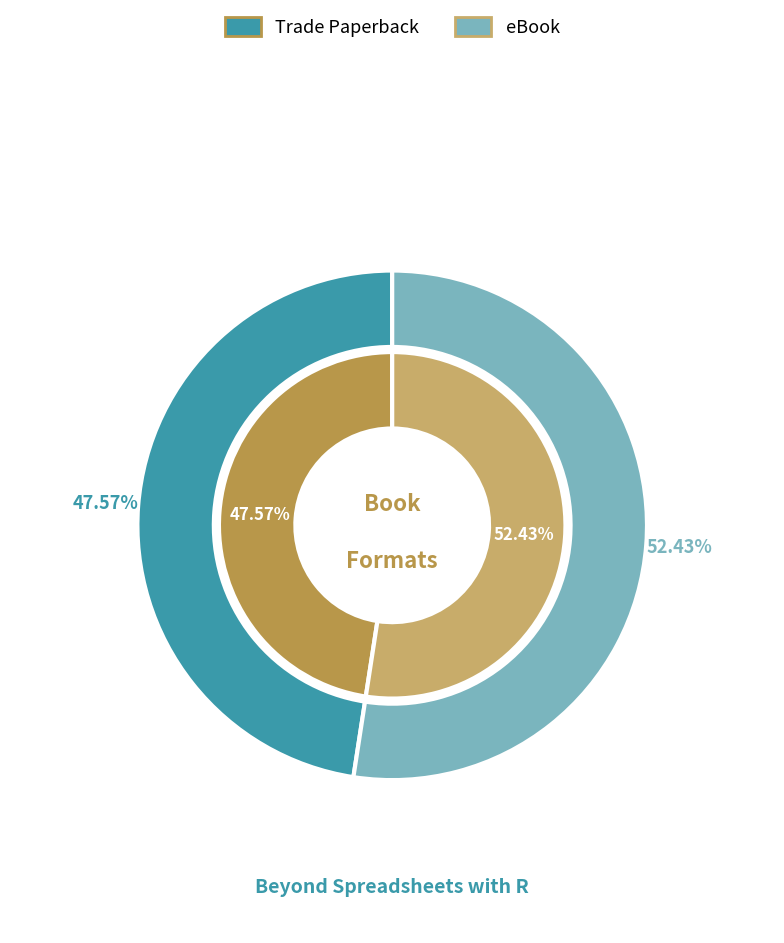

To the nearest percent, what is the combined percentage of 2 and 1?

100%